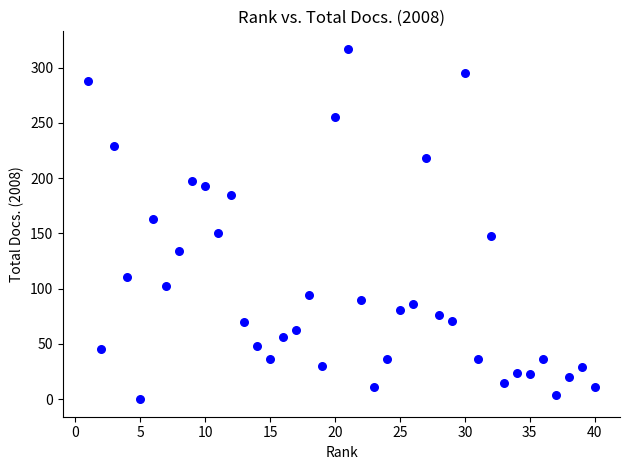

What is the range of Y values (max minus min)?

317